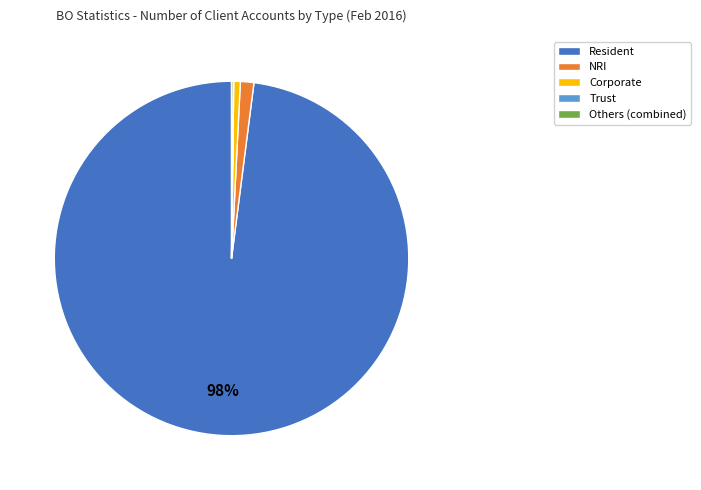

Which category has the biggest portion of the pie?

Resident